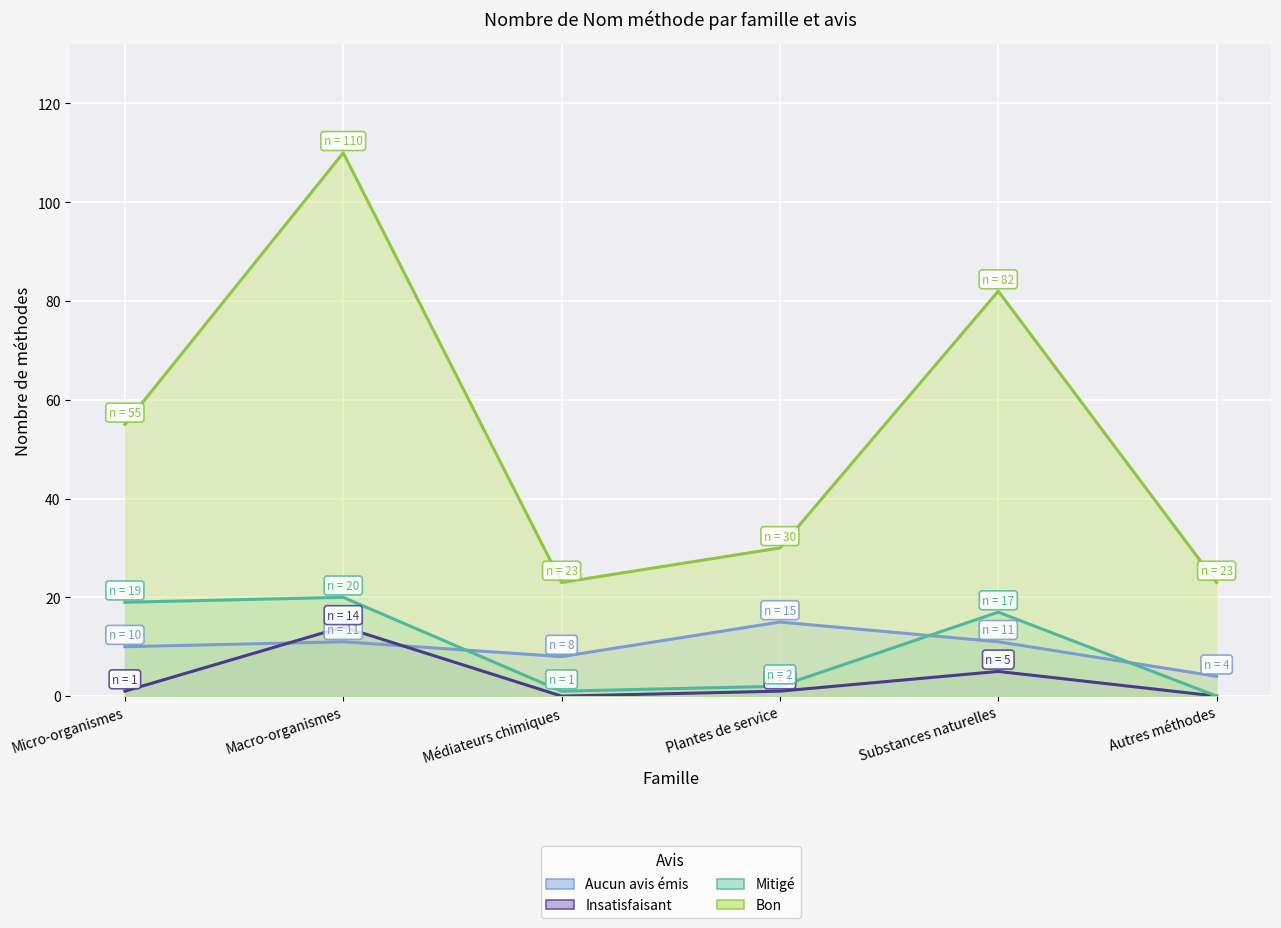

True or false: Mitigé has more than 1 interior local peaks.

True